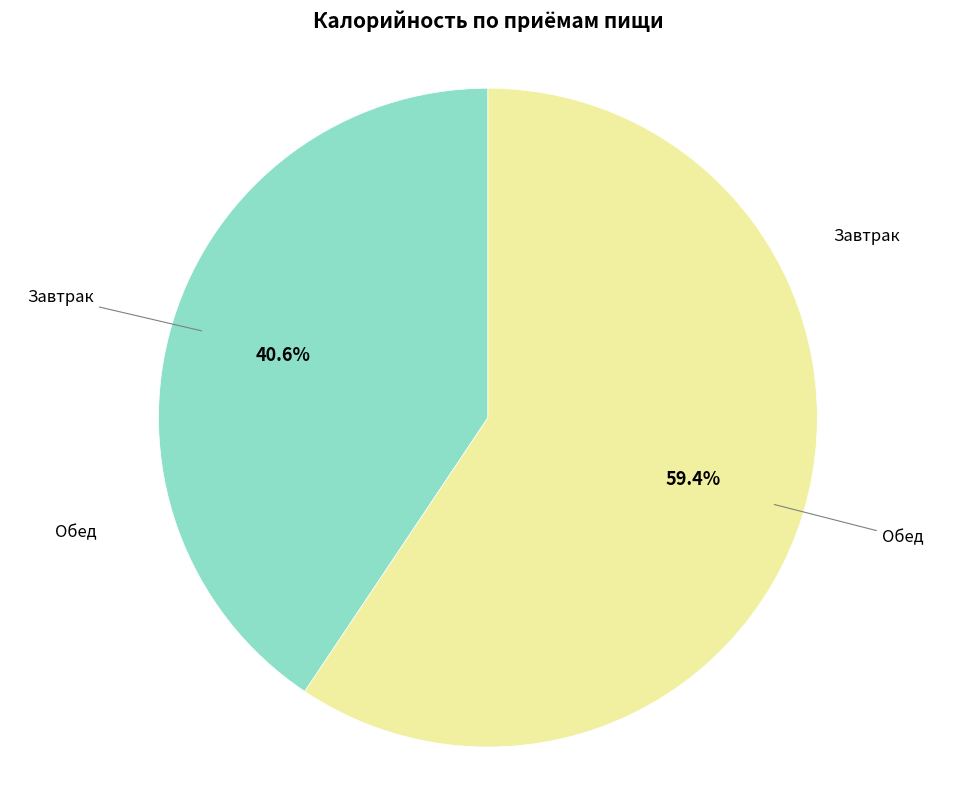

Is there any slice that represents more than half of the pie?

Yes